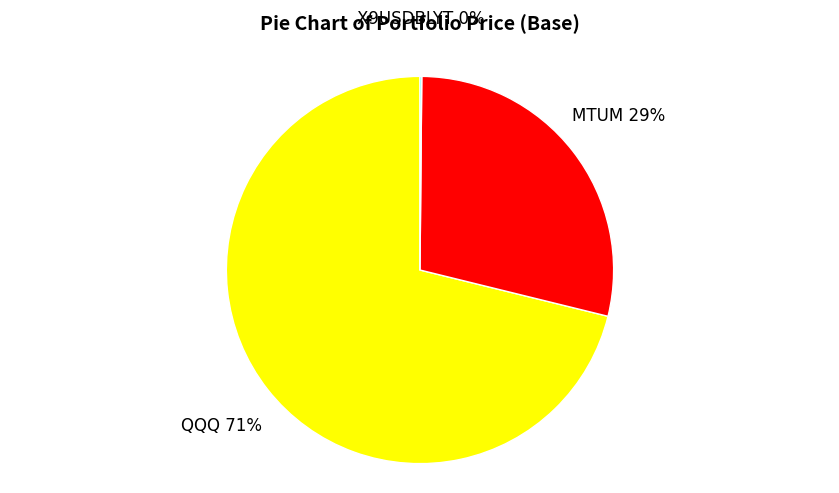

To the nearest percent, what is the average slice percentage?

33%